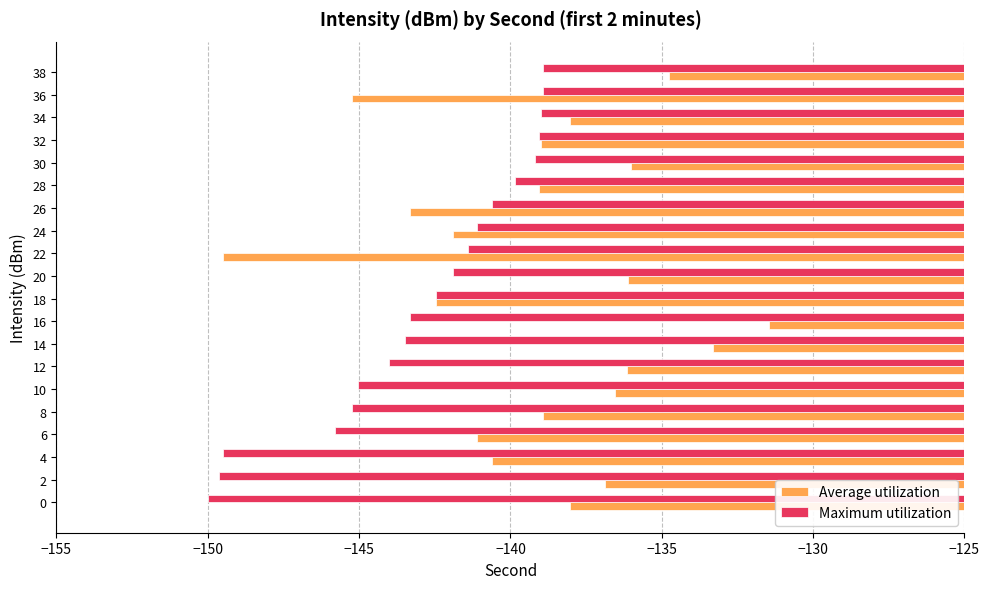

List the series in order of their overall mean, highest first.

Average utilization, Maximum utilization